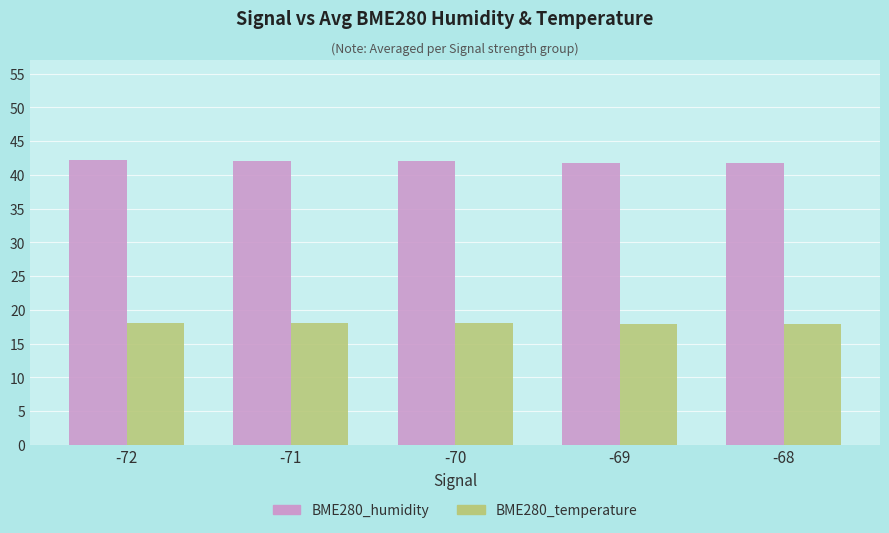

What is the maximum value for BME280_humidity?

42.2